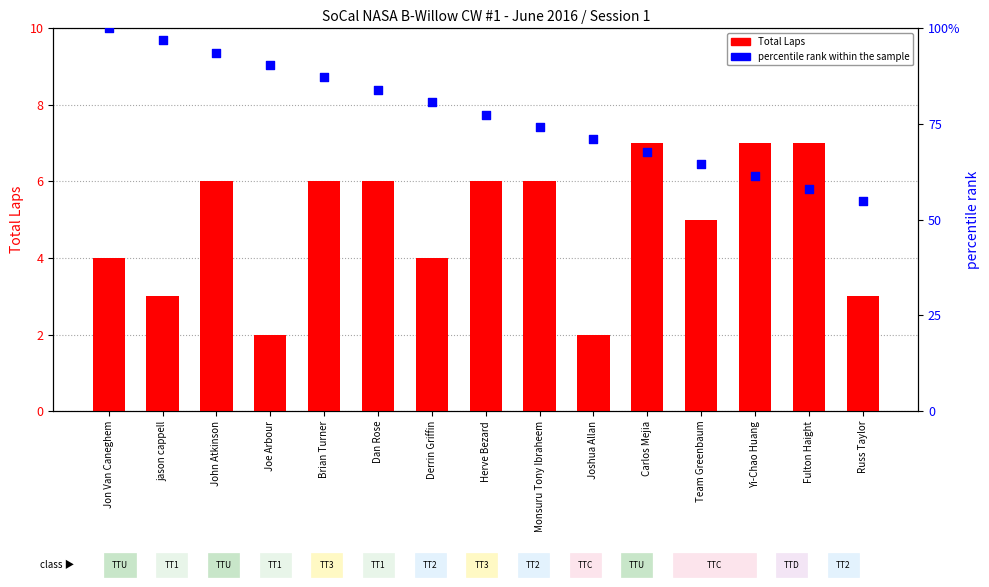

What are all the series names shown in the legend?

Total Laps, percentile rank within the sample